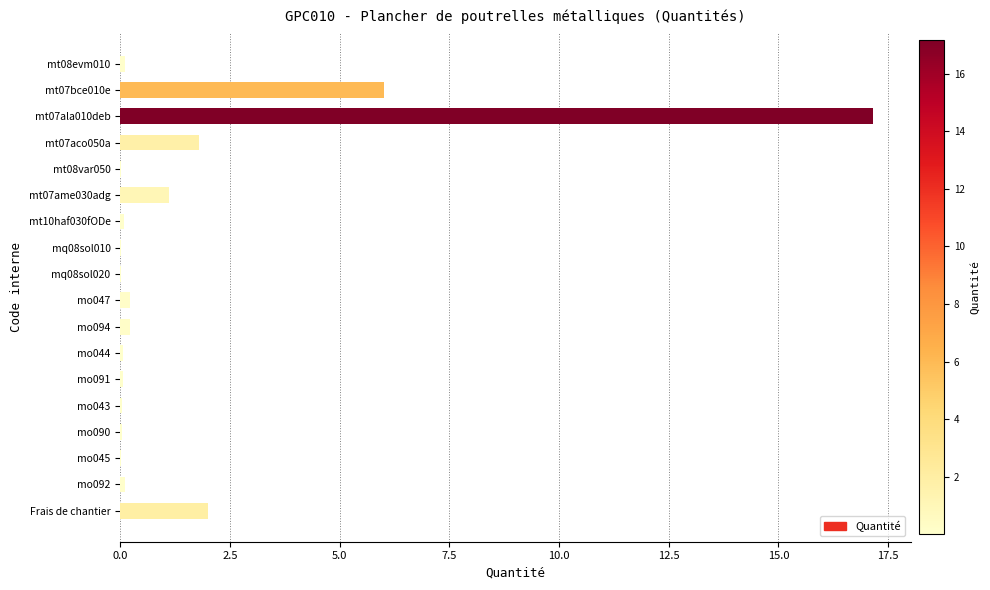

Are the bars grouped side by side (vs. stacked)?

No